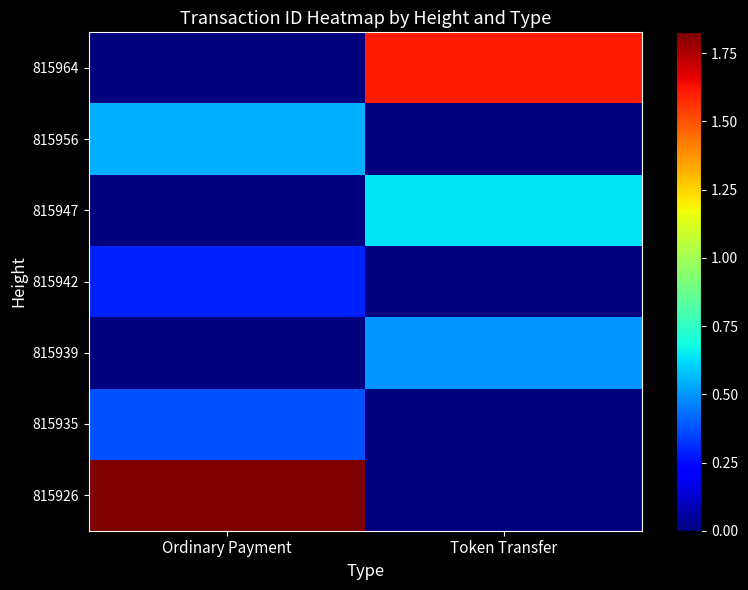

What is the spread (max minus min) of values at Token Transfer?

16102369960421228544